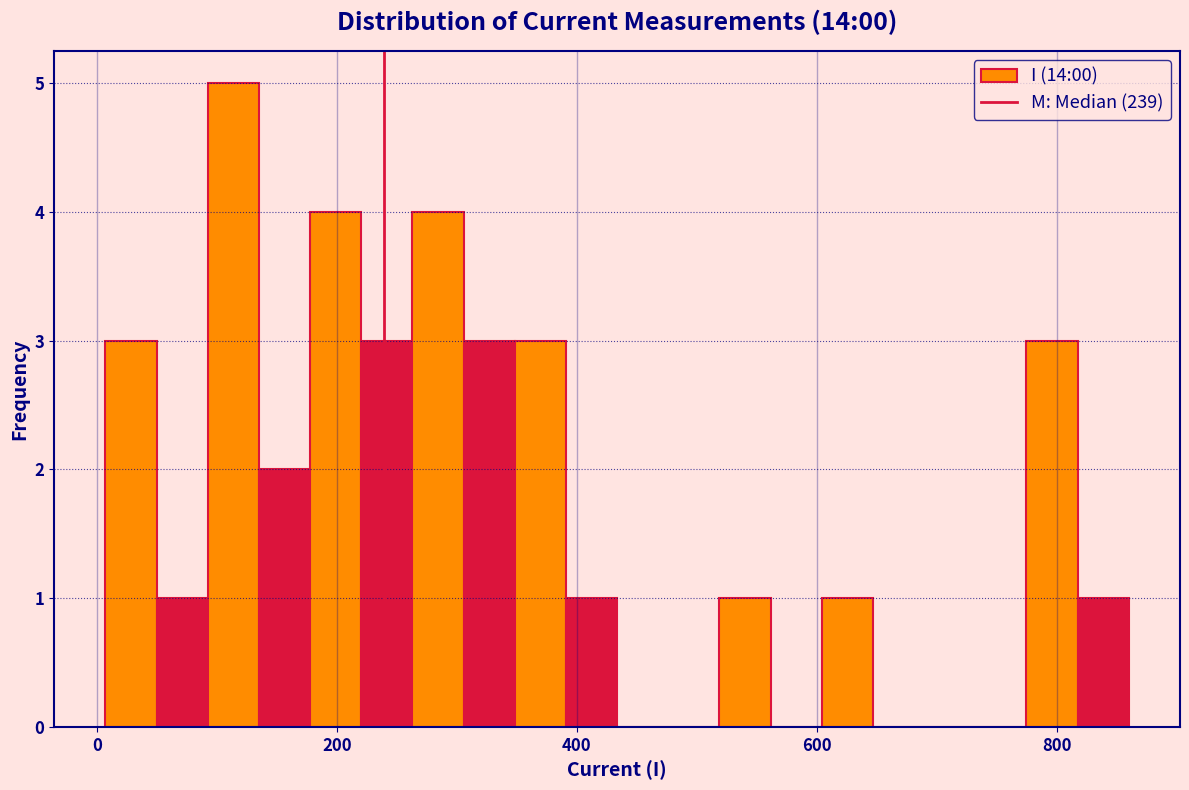

Around what value on the x-axis is the tallest bar? Give the approximate position of its centre, as read against the axis.

120